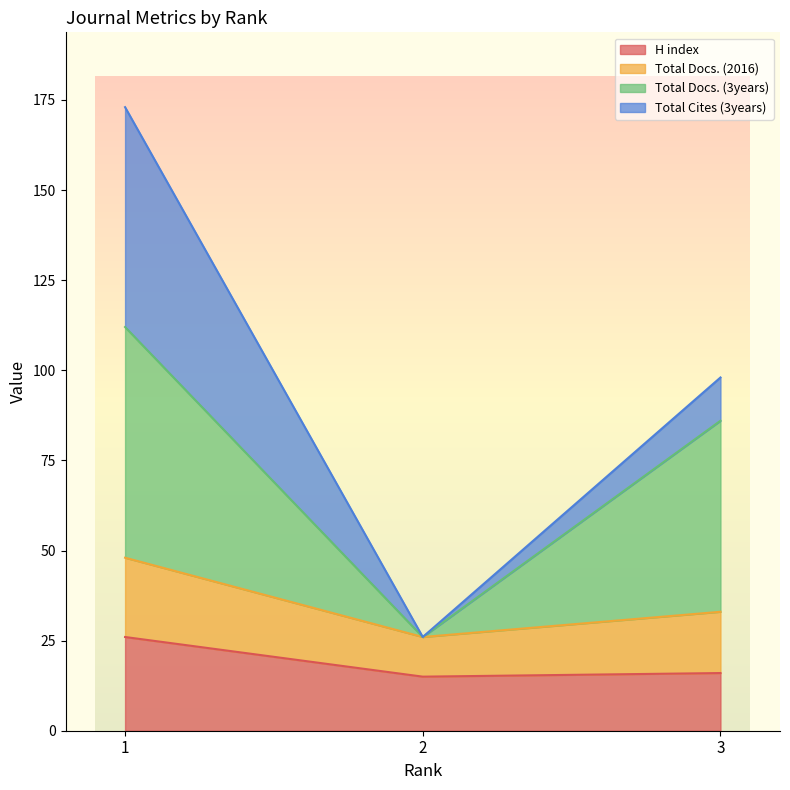

What is the maximum value for H index?

26